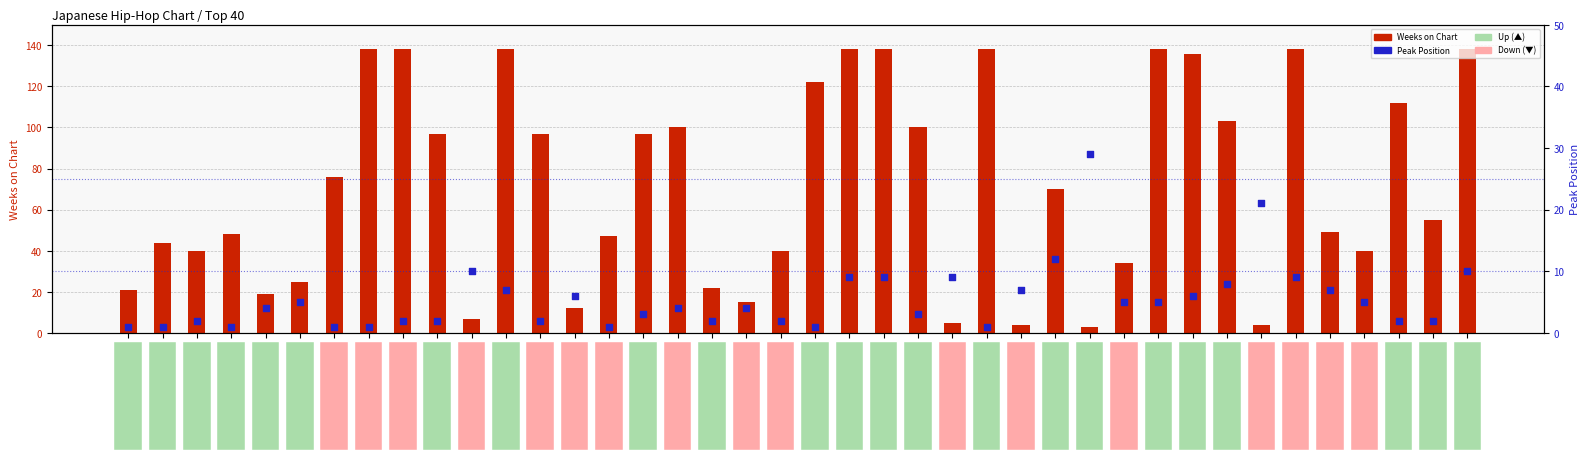

What is the total value across all series at 40?

148